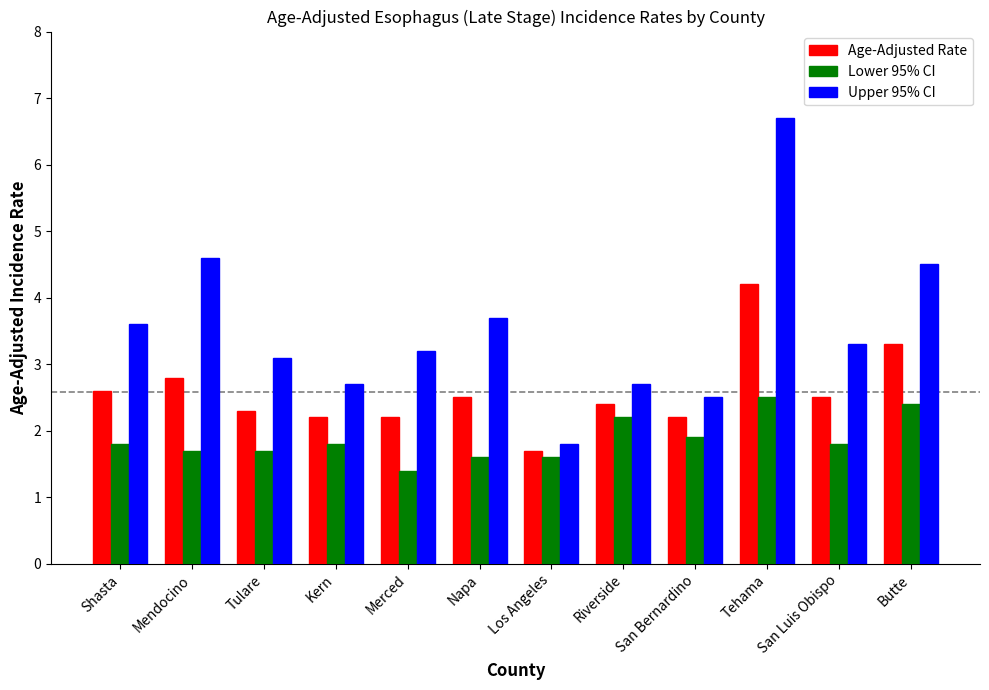

What is the label of the 7th bar from the right?

Napa